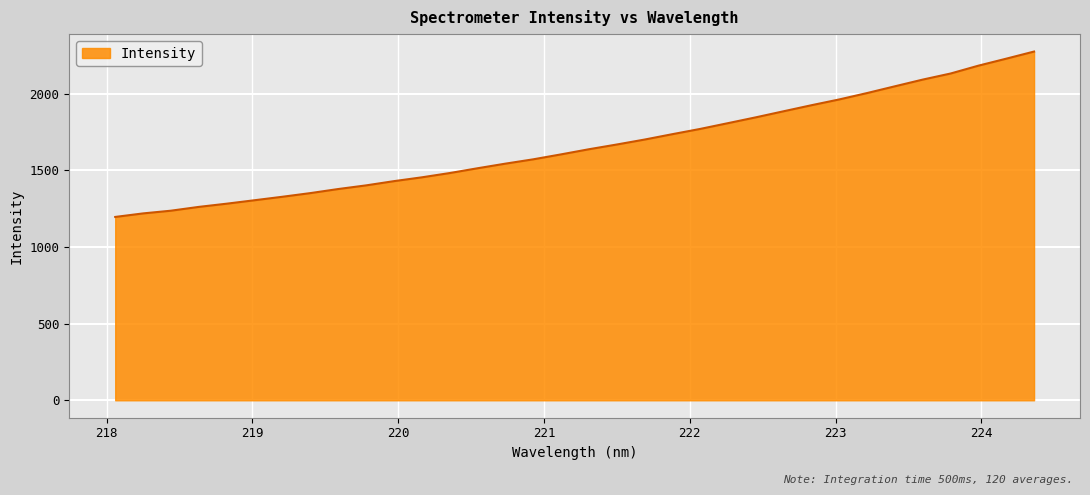

What is the difference between the second highest and minimum values?

1032.6